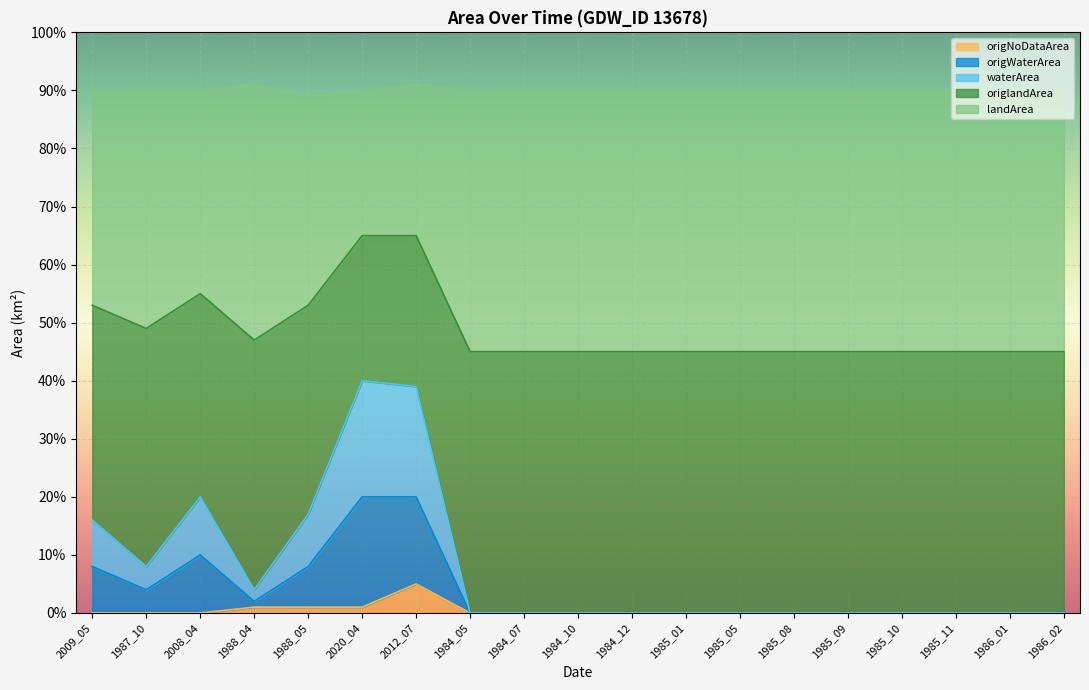

What are all the series names shown in the legend?

origNoDataArea, origWaterArea, waterArea, origlandArea, landArea